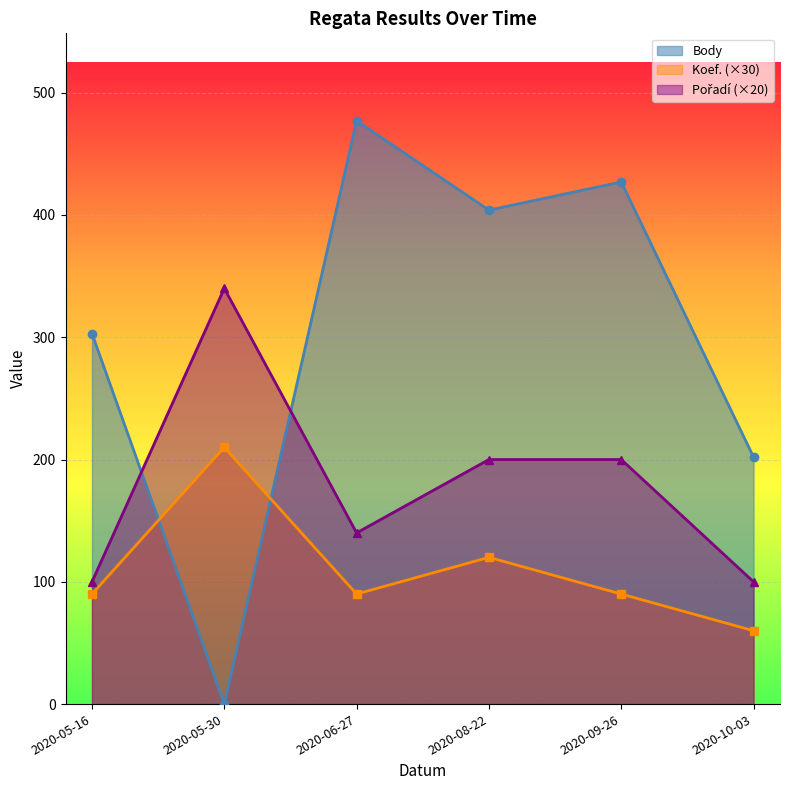

Reading left to right, transcribe all the data shown in this chart.

Body: 2020-05-16=303	2020-05-30=0	2020-06-27=477	2020-08-22=404	2020-09-26=427	2020-10-03=202
Koef.: 2020-05-16=90	2020-05-30=210	2020-06-27=90	2020-08-22=120	2020-09-26=90	2020-10-03=60
Pořadí: 2020-05-16=100	2020-05-30=340	2020-06-27=140	2020-08-22=200	2020-09-26=200	2020-10-03=100